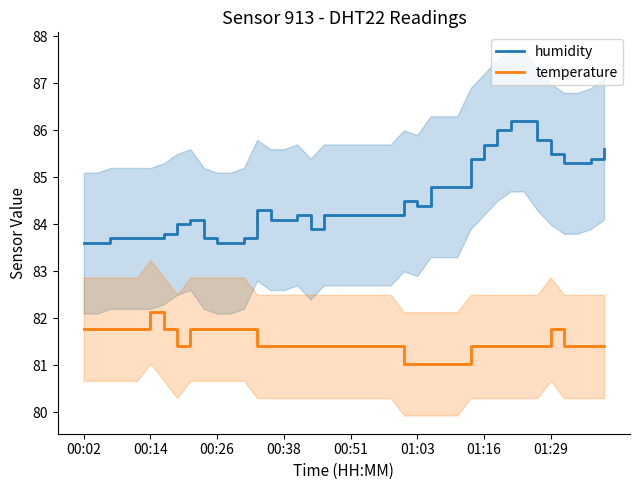

Is this an area chart (filled region under the line)?

No